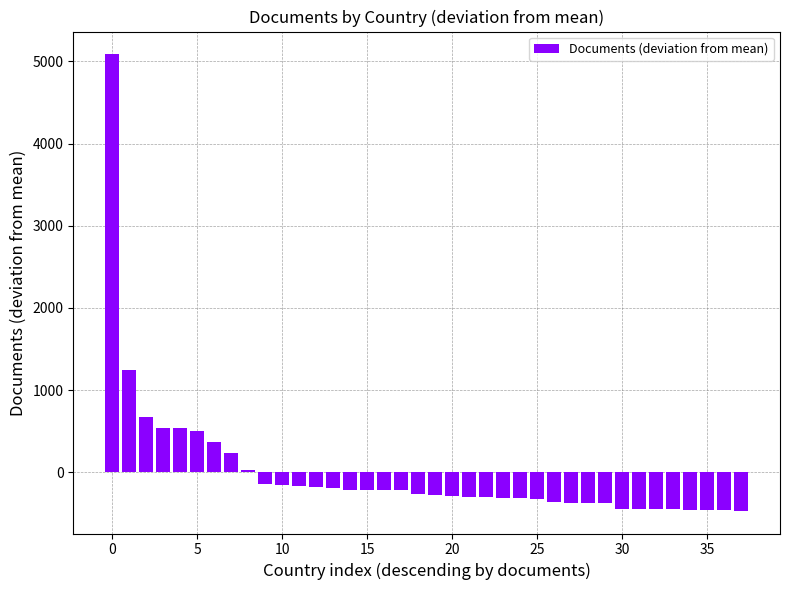

How many data points are above -263?

18